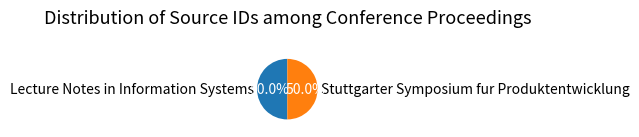

Combined, what portion of the pie is Lecture Notes in Information Systems and Stuttgarter Symposium fur Produktentwicklung?

100.0%